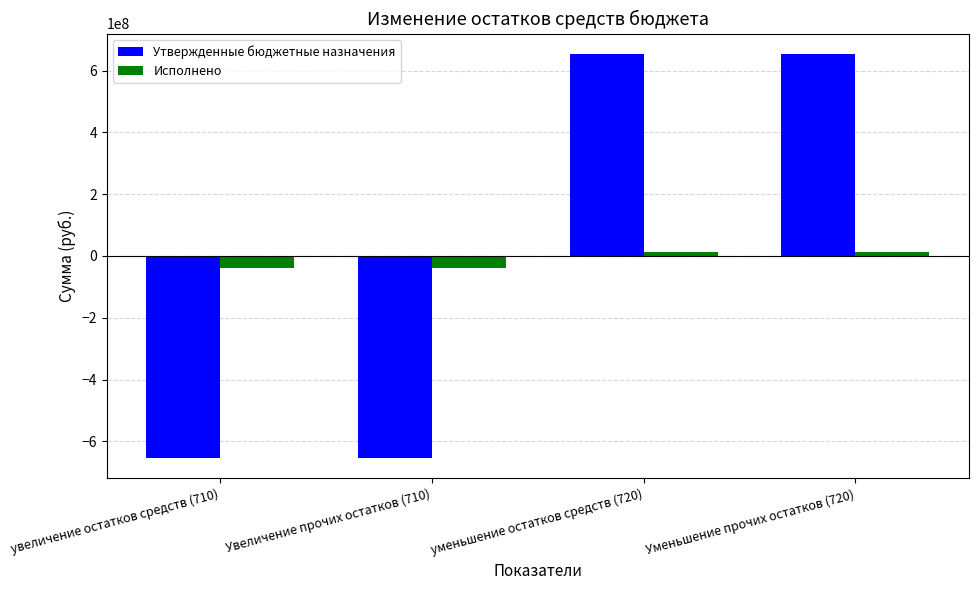

What position from the right is увеличение остатков средств (710)?

4